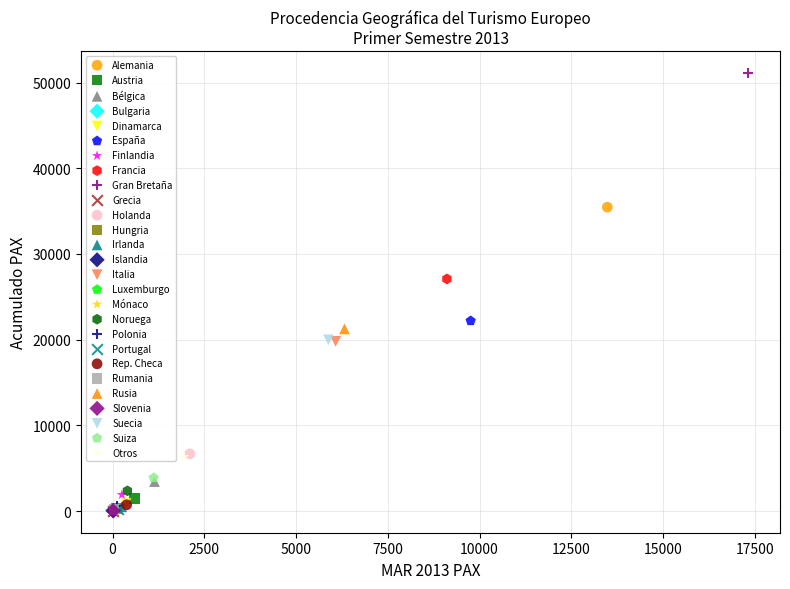

What are all the series names shown in the legend?

Alemania, Austria, Bélgica, Bulgaria, Dinamarca, España, Finlandia, Francia, Gran Bretaña, Grecia, Holanda, Hungria, Irlanda, Islandia, Italia, Luxemburgo, Mónaco, Noruega, Polonia, Portugal, Rep. Checa, Rumania, Rusia, Slovenia, Suecia, Suiza, Otros